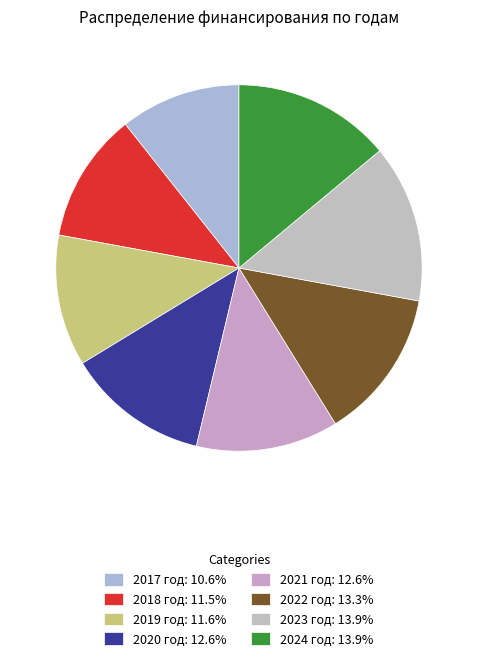

To the nearest percent, what is the difference between the largest and smallest slice percentages?

3%